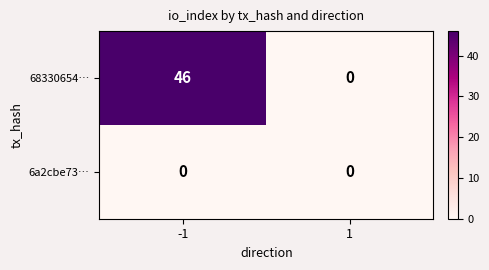

Is it true that 68330654… equals -27 at 1?

False